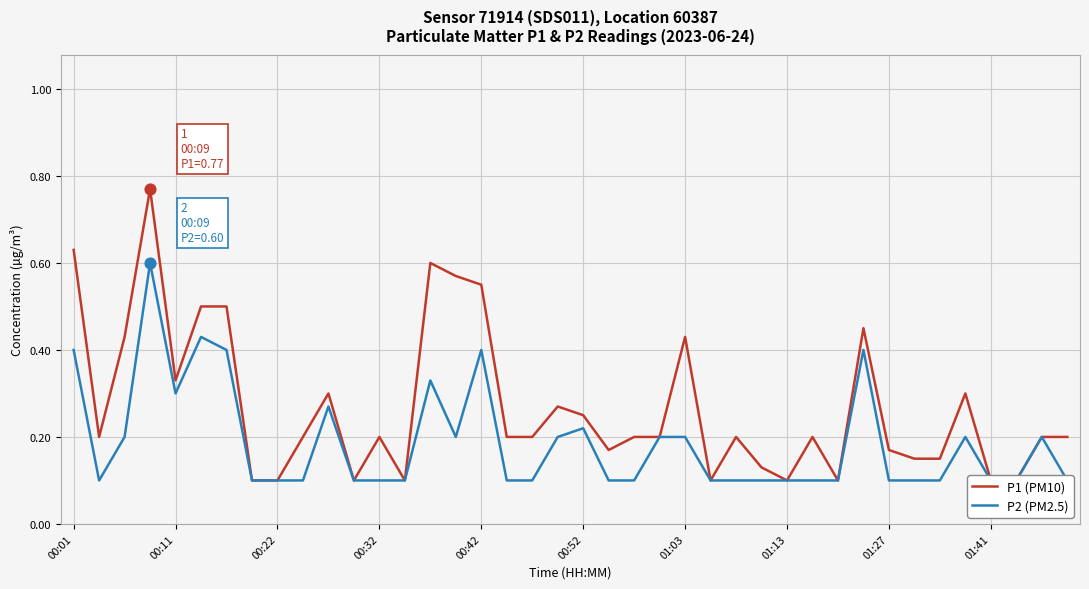

Is the value of P2 (PM2.5) at 24 greater than the value of P1 (PM10) at 17?

No